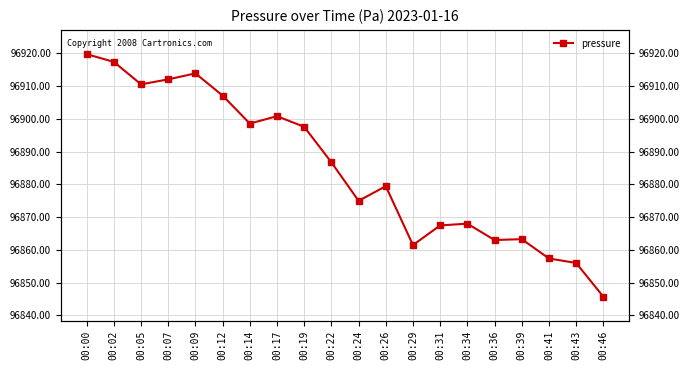

Rank the categories by value from lowest to highest.

00:46, 00:43, 00:41, 00:29, 00:36, 00:39, 00:31, 00:34, 00:24, 00:26, 00:22, 00:19, 00:14, 00:17, 00:12, 00:05, 00:07, 00:09, 00:02, 00:00